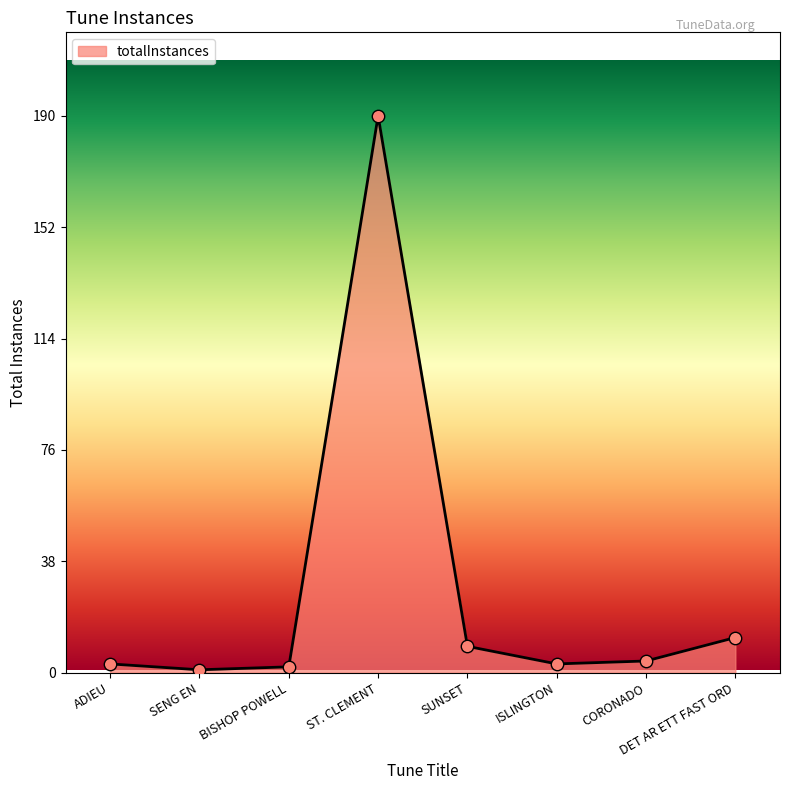

Which has a higher value, CORONADO or SENG EN?

CORONADO